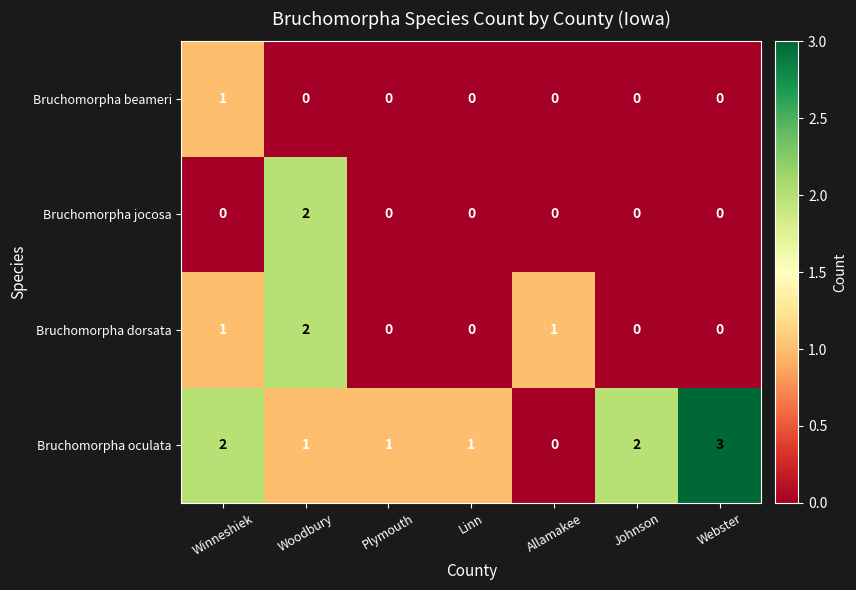

Which series has the largest total across all categories?

Bruchomorpha oculata